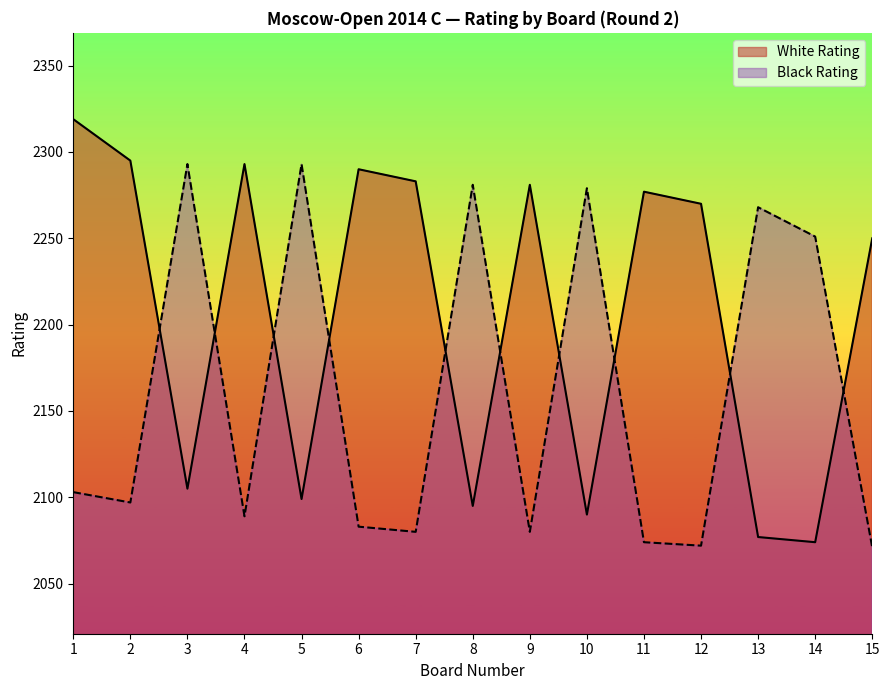

Reading right to left, transcribe all the data shown in this chart.

White Rating: 15=2250	14=2074	13=2077	12=2270	11=2277	10=2090	9=2281	8=2095	7=2283	6=2290	5=2099	4=2293	3=2105	2=2295	1=2319
Black Rating: 15=2071	14=2251	13=2268	12=2072	11=2074	10=2279	9=2080	8=2281	7=2080	6=2083	5=2293	4=2089	3=2293	2=2097	1=2103